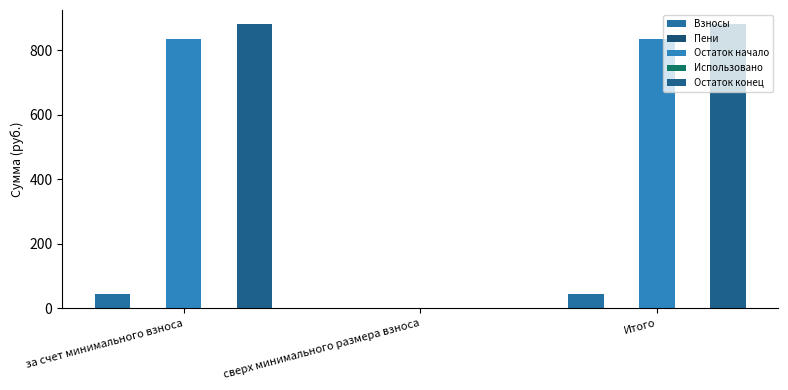

Reading left to right, what are all the values shown in this chart?

Взносы: 45.0	0.0	45.0
Пени: 0.0	0.0	0.0
Остаток начало: 835.5	0.0	835.5
Использовано: 0.0	0.0	0.0
Остаток конец: 880.5	0.0	880.5